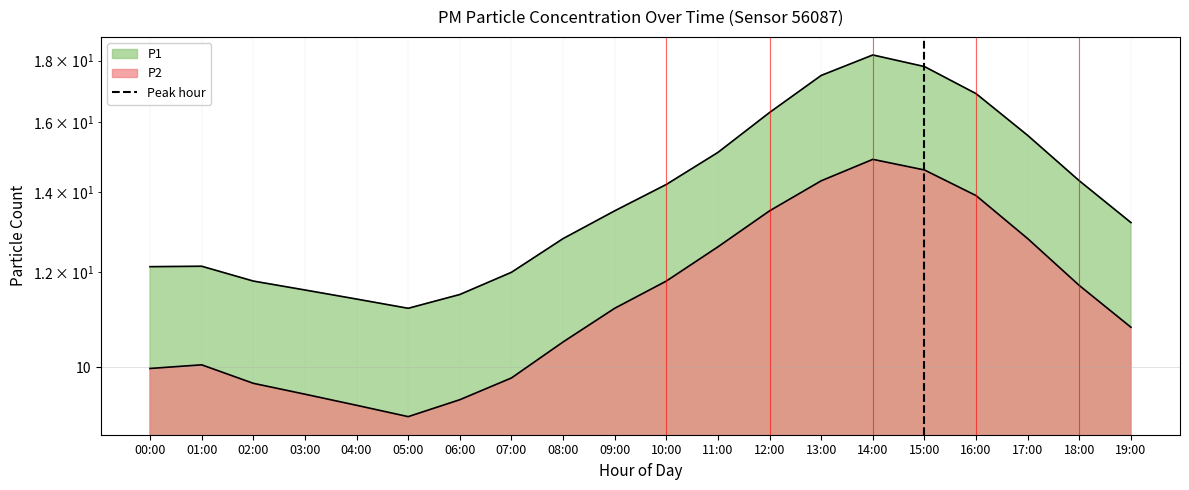

How many lines are shown in the chart?

1